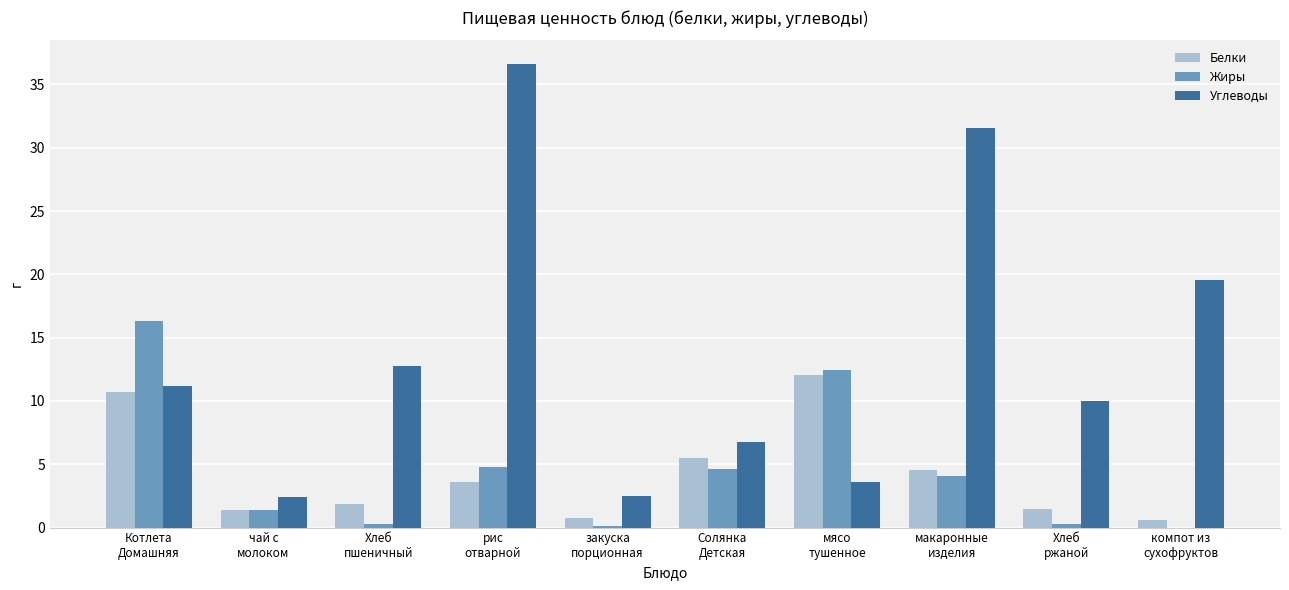

Is it true that Углеводы equals 12.8 at Хлеб
пшеничный?

True